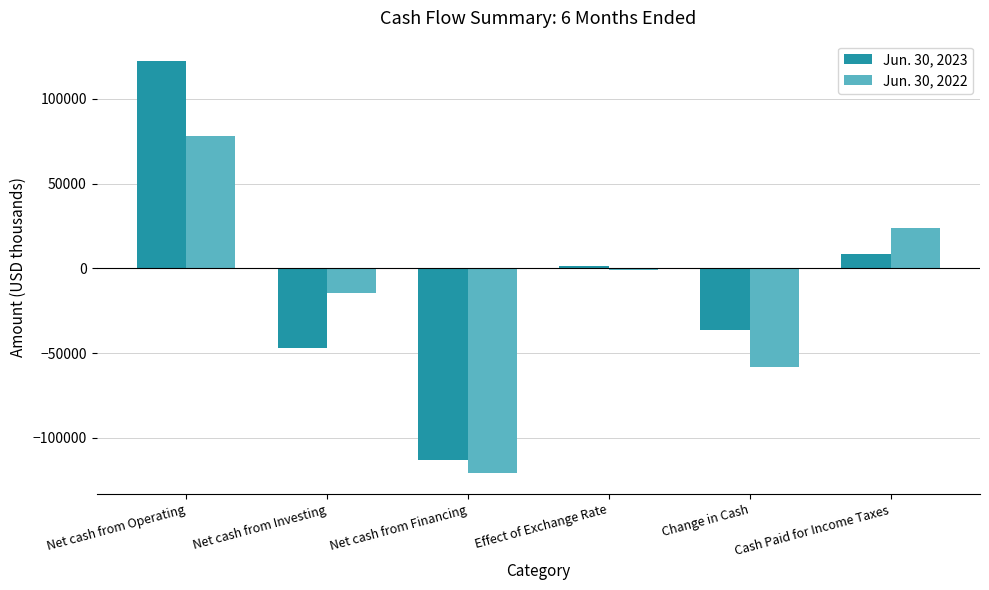

What is the difference between the maximum and second lowest values in the Jun. 30, 2022 series?

136659